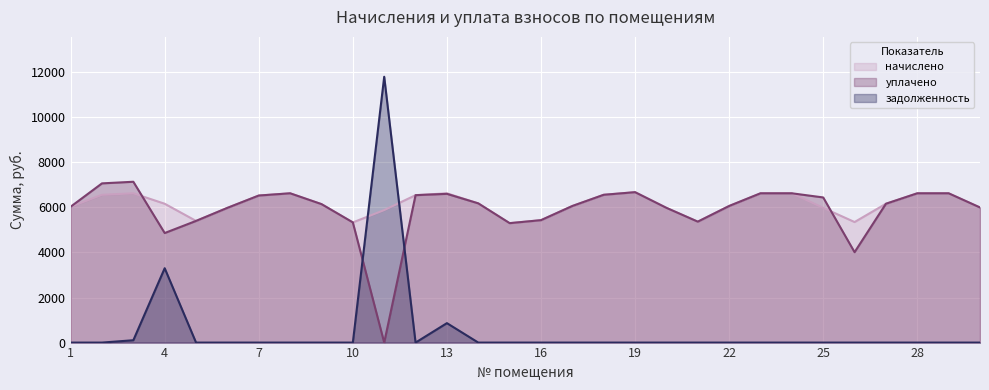

Is the value of начислено at 1 greater than the value of задолженность at 22?

Yes